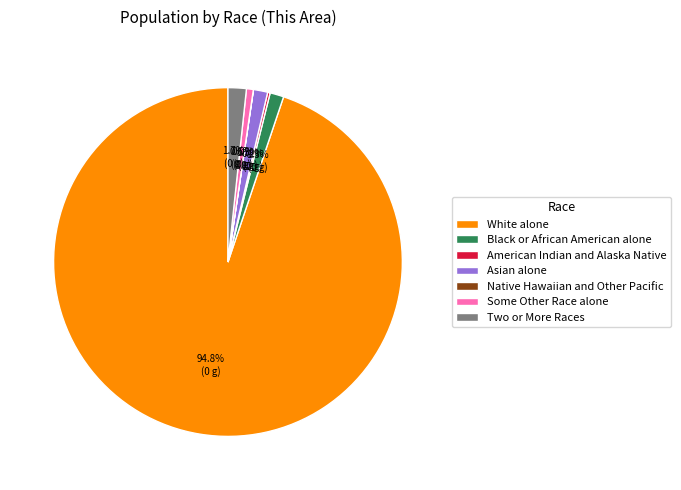

To the nearest percent, what percentage of the pie is Two or More Races?

2%